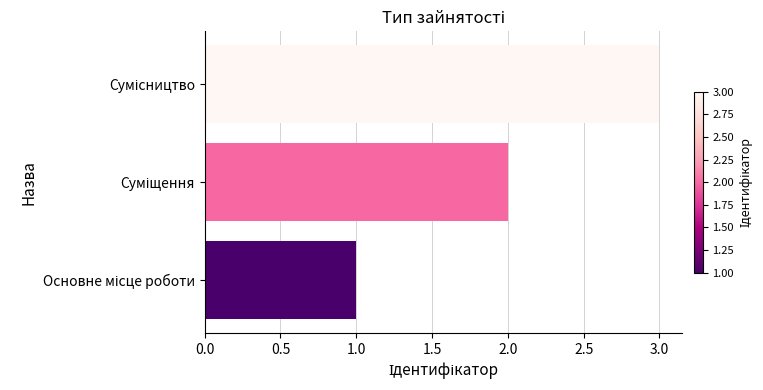

What is the sum of all values?

6